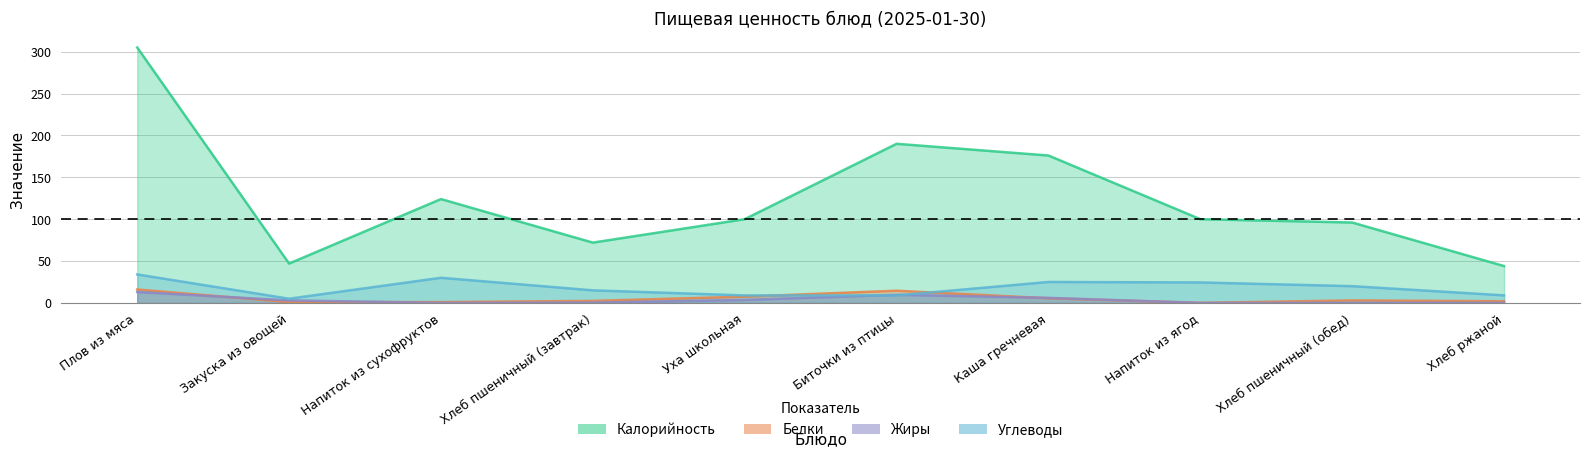

Which category has the highest value across all series?

Плов из мяса